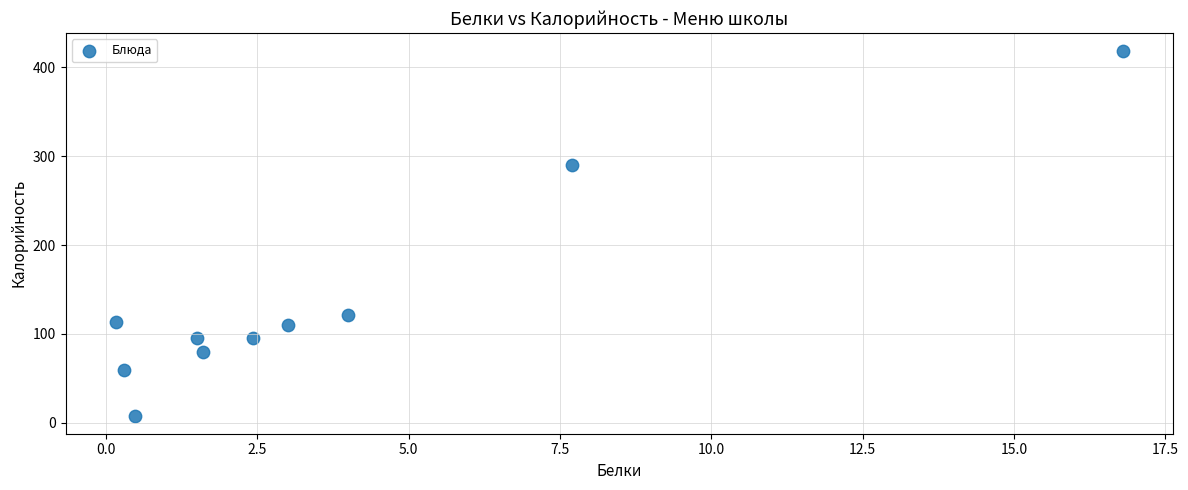

What is the average Y value?

139.4